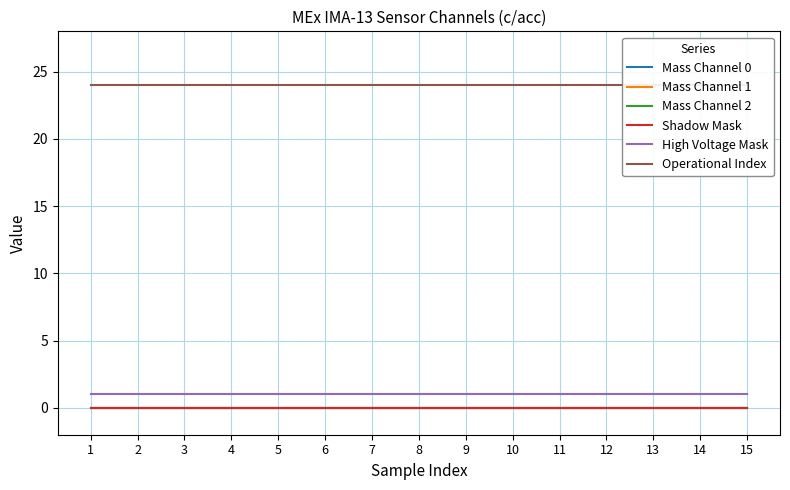

List the series in order of their peak value, highest first.

Operational Index, High Voltage Mask, Mass Channel 0, Mass Channel 1, Mass Channel 2, Shadow Mask